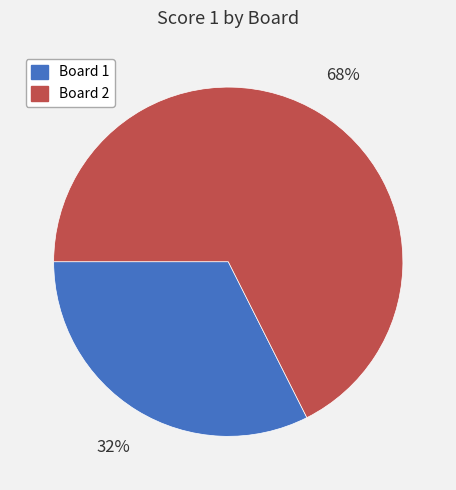

Is there any slice that represents more than half of the pie?

Yes